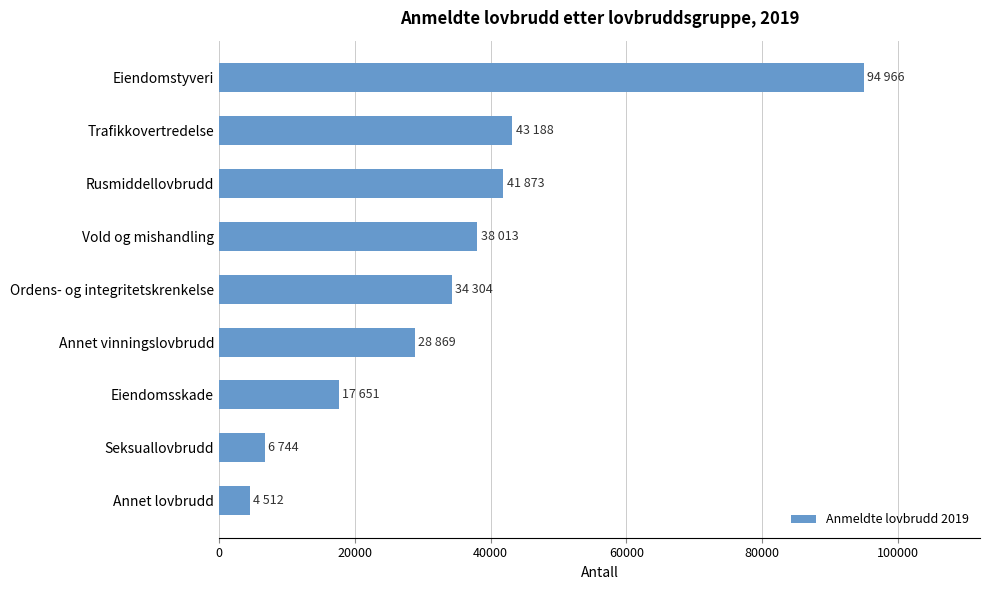

The value at Trafikkovertredelse is 62142. True or false?

False